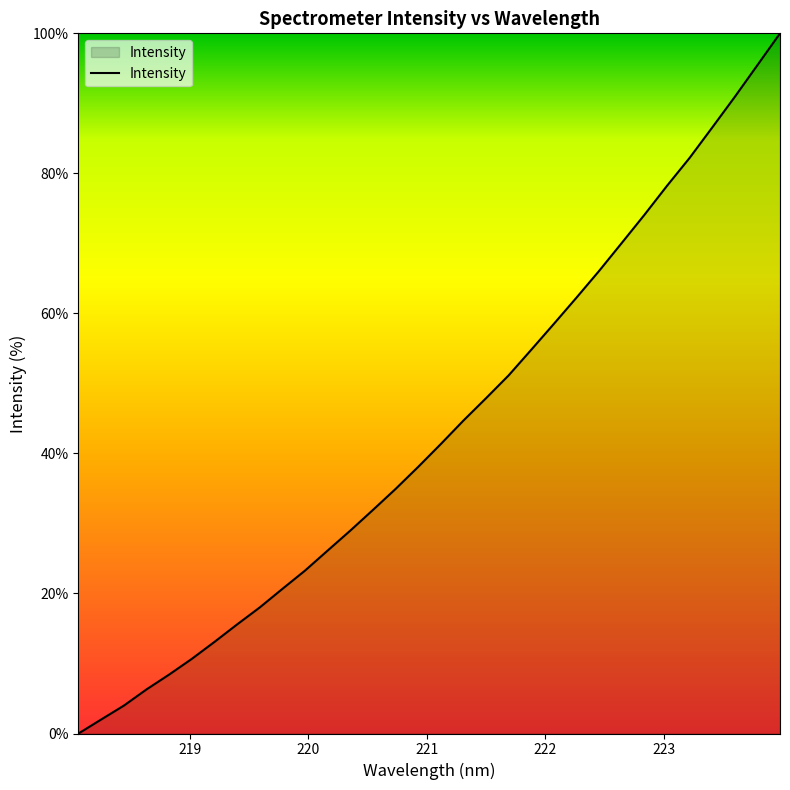

How many series are shown in this chart?

1